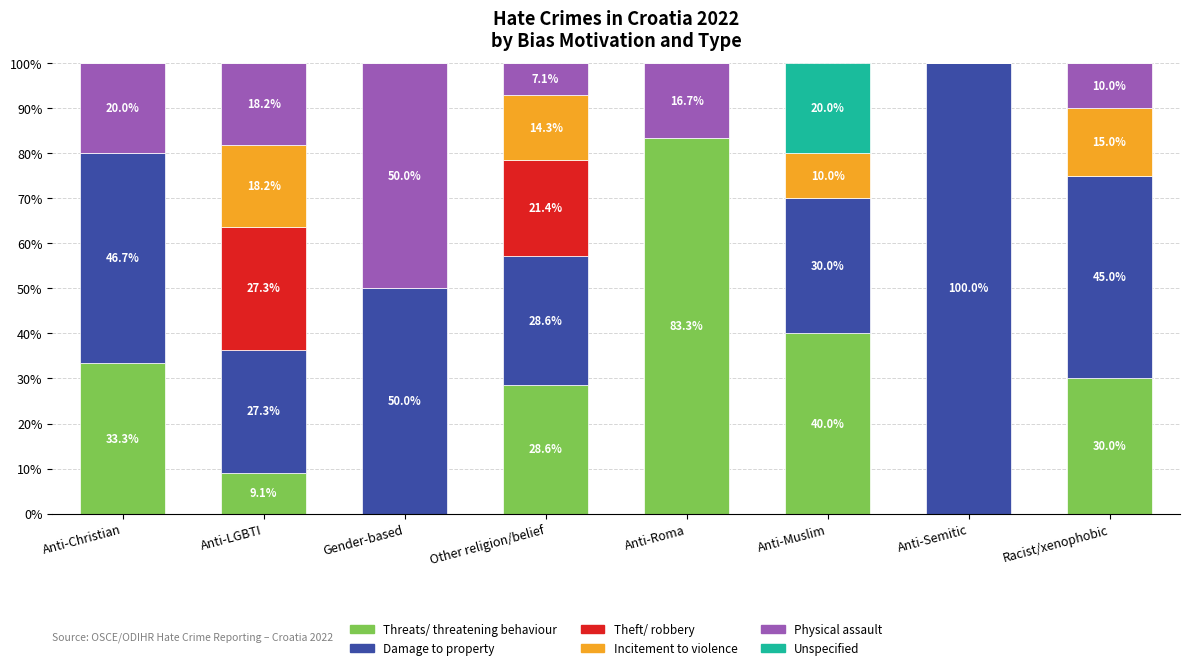

The value of Threats/ threatening behaviour at Anti-Semitic is -25.5. True or false?

False